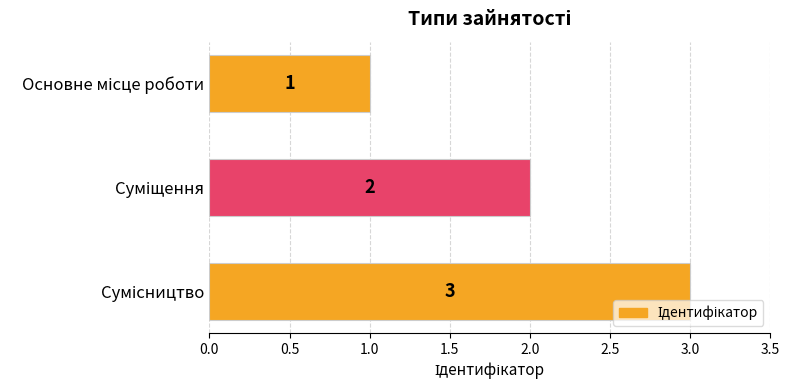

Count the values in the range 1 to 3.

3